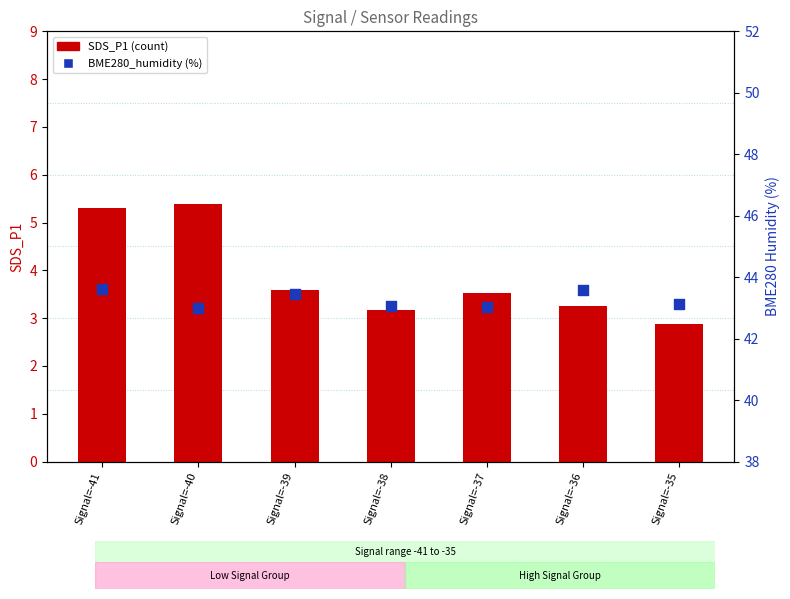

What is the total value across all series at Signal=-35?

46.0